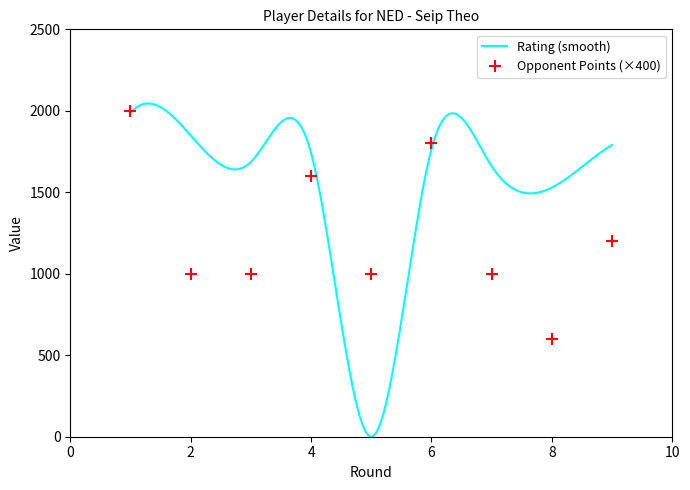

What is the difference between the maximum and minimum values?

1400